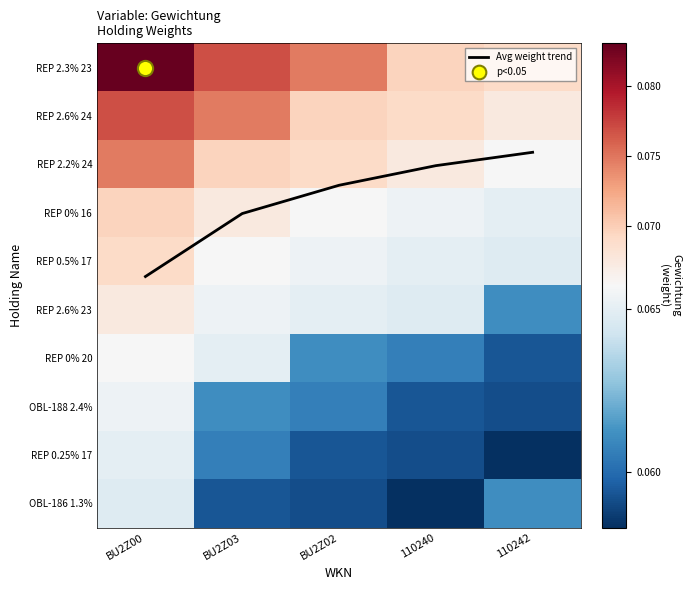

How many OBL-188 2.4% values are between 0 and 1?

5